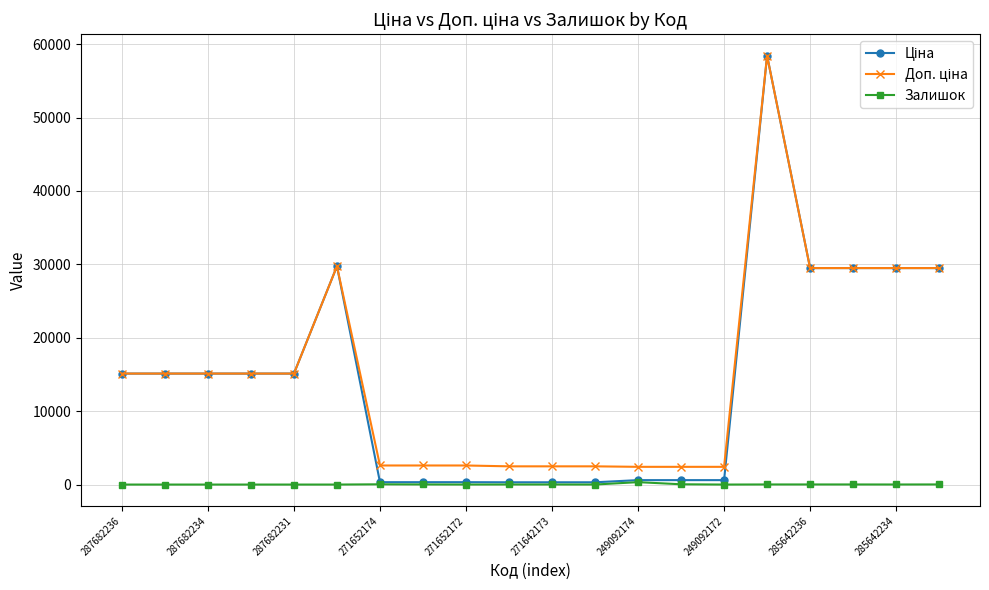

At how many categories does at least one series exceed 25276?

6